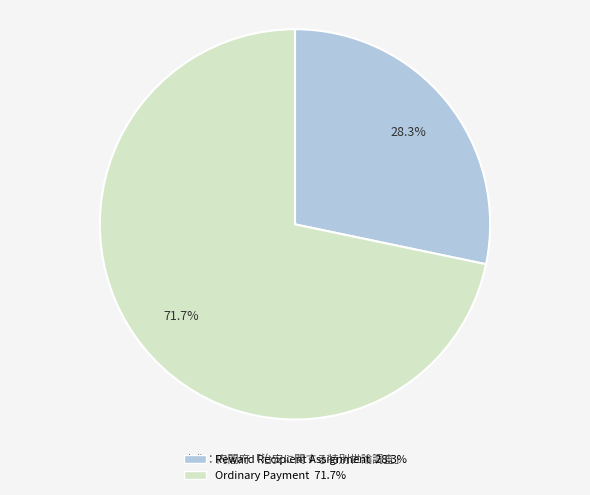

Rank the categories by value from highest to lowest.

Ordinary Payment, Reward Recipient Assignment